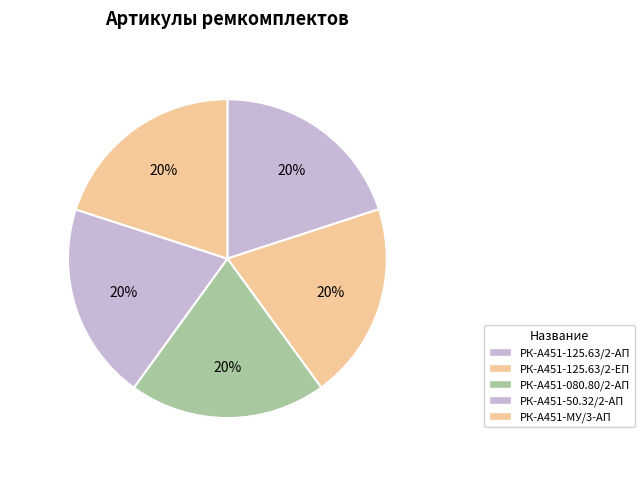

Is it true that РК-А451-МУ/3-АП is 35% of the pie?

False